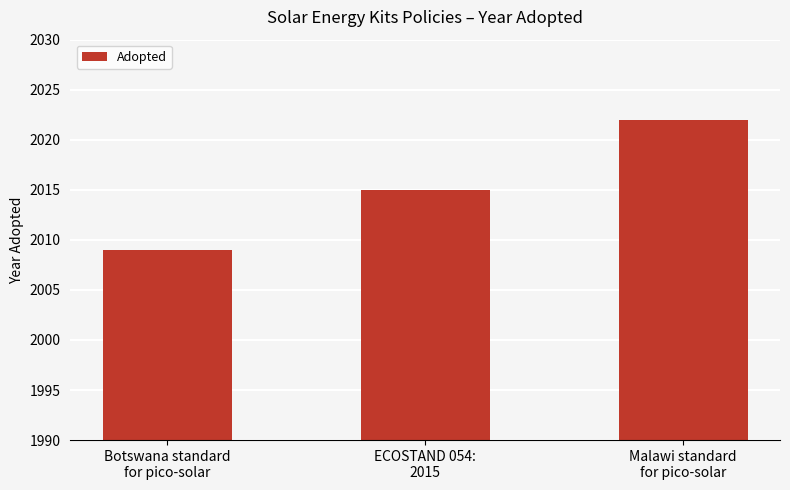

The chart shows a value of 2009 at Botswana standard
for pico-solar. True or false?

True